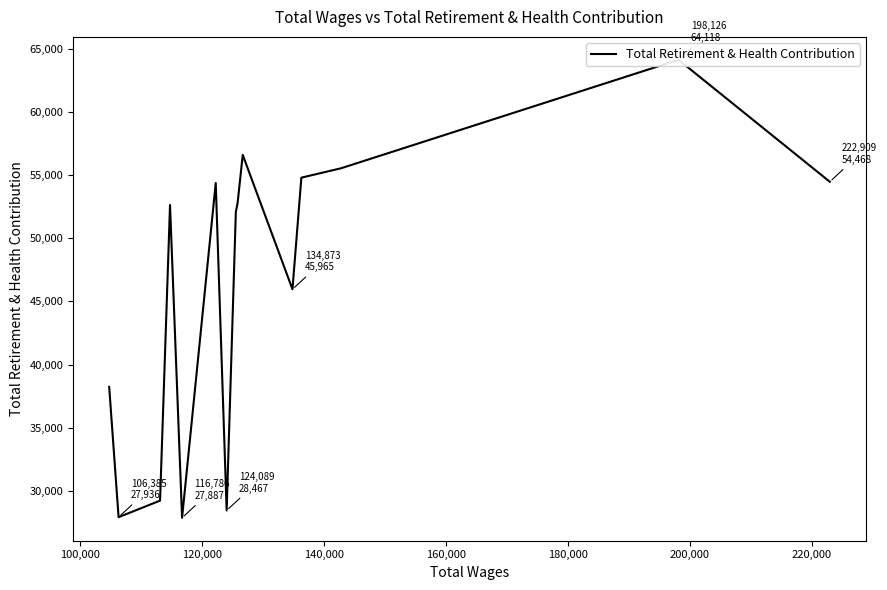

Is this an area chart (filled region under the line)?

No